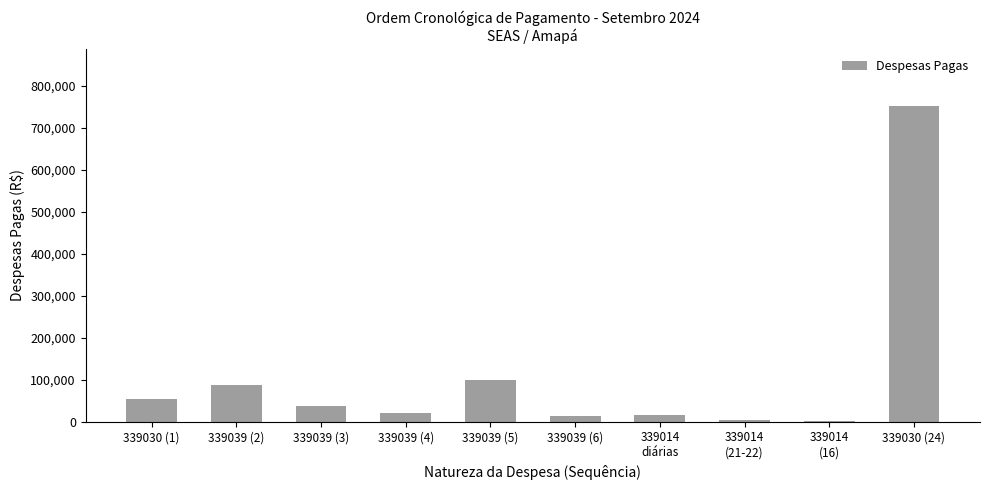

Where is the data nearest to the value 377444?

339039 (5)